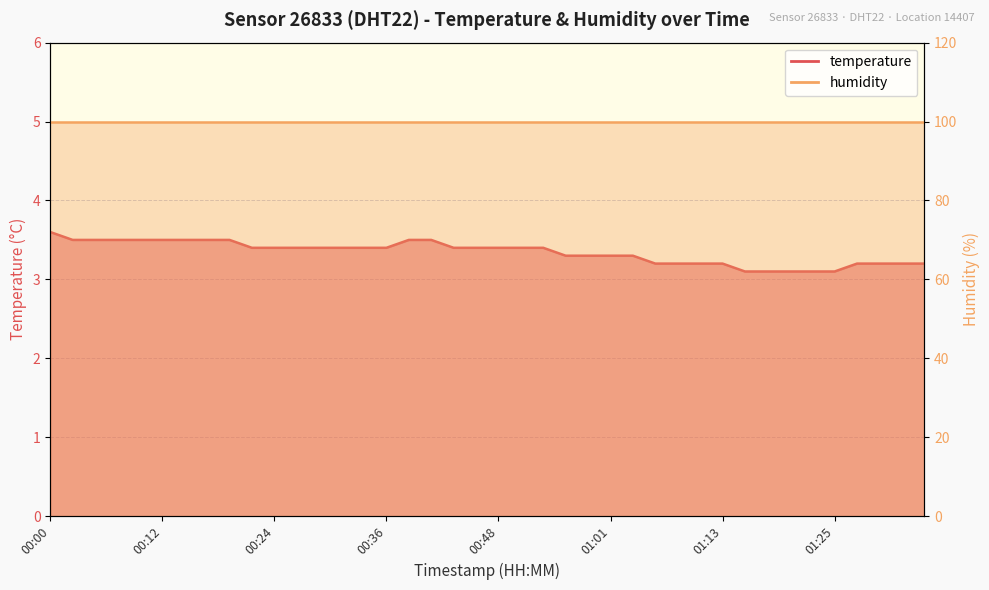

What is the value of the 25th point from the left?

3.3